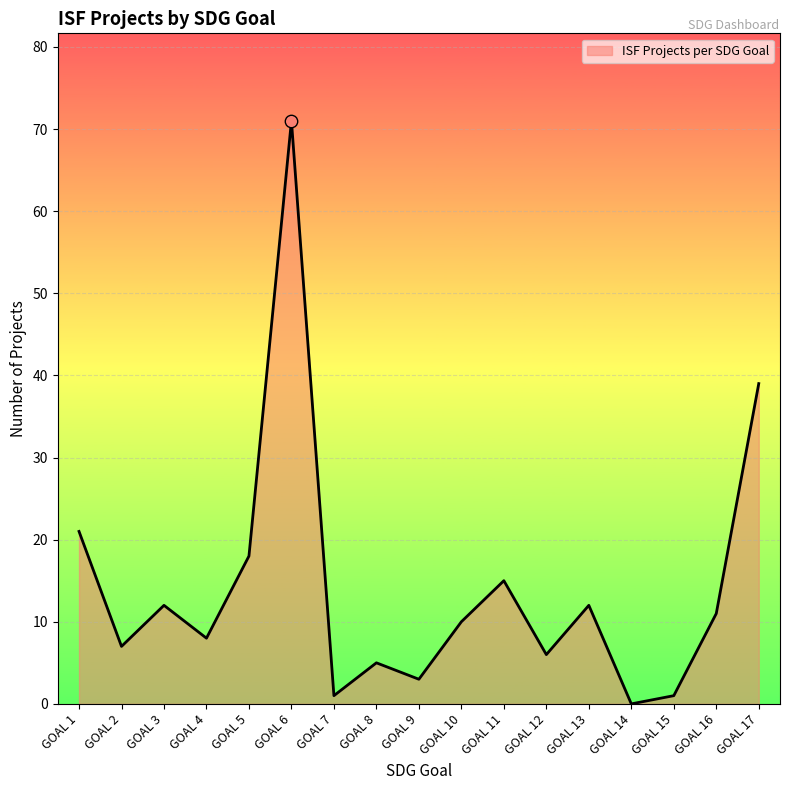

What is the ratio of the value at GOAL 9 to the value at GOAL 8?

0.6